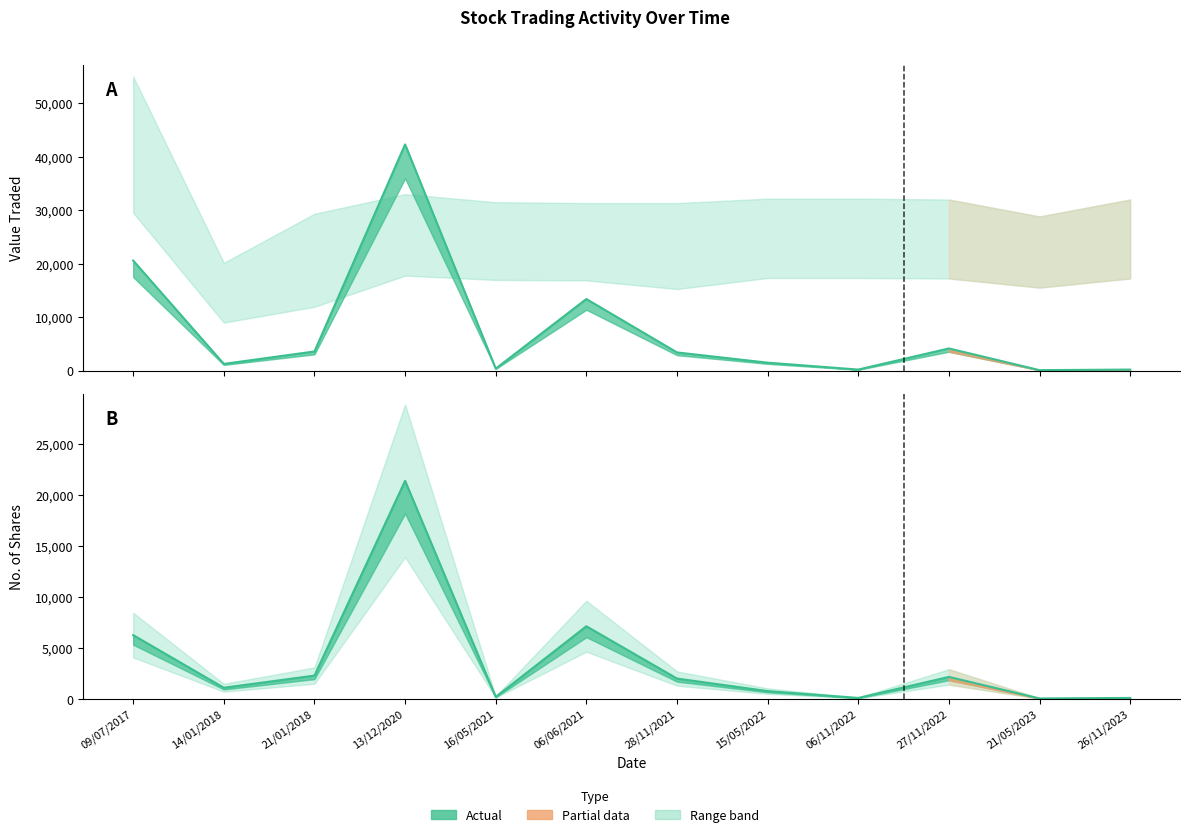

How many lines are shown in the chart?

2